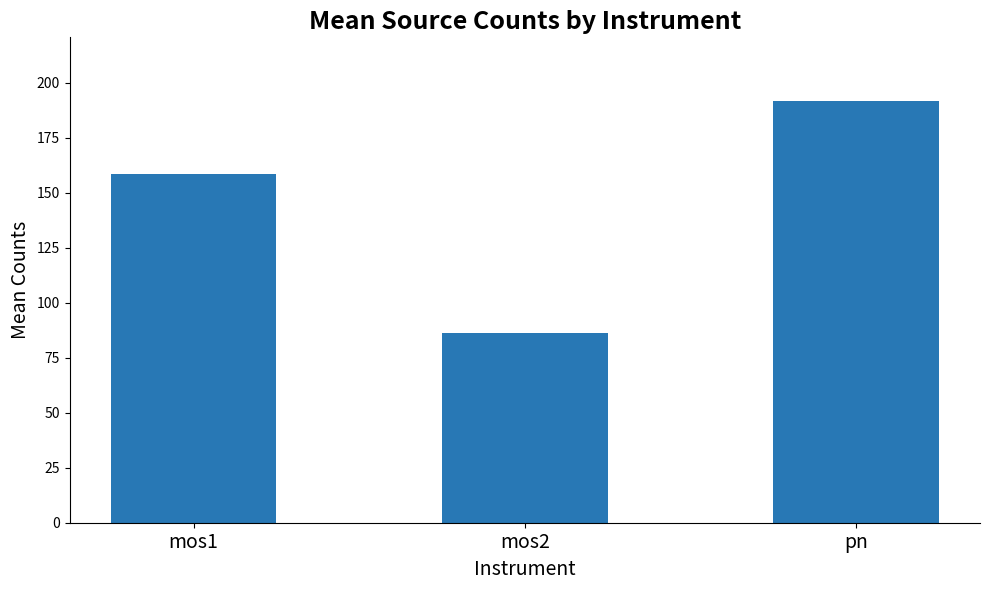

What is the change in value from mos2 to pn?

+105.6